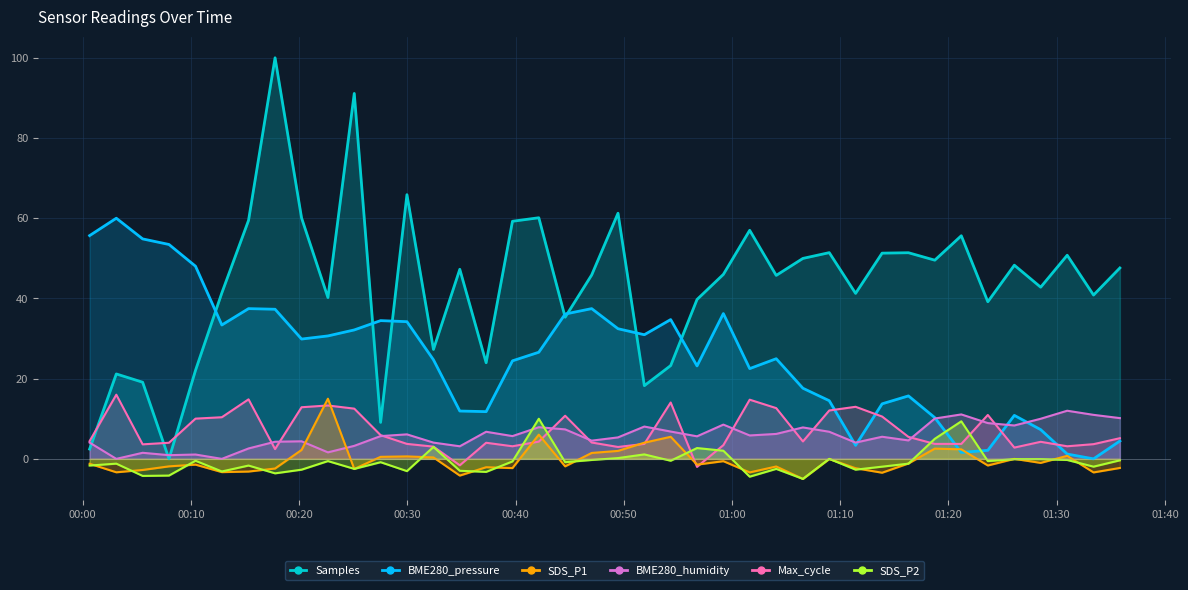

Reading left to right, transcribe all the data shown in this chart.

BME280_pressure: 55.7	60.0	54.8	53.5	48.0	33.4	37.5	37.3	29.9	30.7	32.1	34.5	34.2	24.7	11.9	11.8	24.4	26.6	36.1	37.5	32.4	31.0	34.7	23.2	36.2	22.5	25.0	17.6	14.5	3.4	13.7	15.7	10.3	1.6	2.1	10.8	7.3	1.2	0.0	4.5
Samples: 2.4	21.2	19.1	0.0	22.1	41.4	59.5	100.0	60.1	40.2	91.1	9.1	65.9	27.3	47.3	24.0	59.2	60.1	35.3	45.8	61.2	18.3	23.3	39.7	46.0	57.0	45.7	50.0	51.4	41.3	51.3	51.4	49.5	55.6	39.2	48.3	42.8	50.8	40.8	47.6
SDS_P1: -1.2	-3.3	-2.8	-1.9	-1.4	-3.3	-3.2	-2.4	2.2	15.0	-2.5	0.5	0.6	0.4	-4.2	-2.1	-2.3	6.0	-1.9	1.5	2.0	4.0	5.5	-1.4	-0.6	-3.4	-1.9	-5.0	-0.0	-2.3	-3.5	-1.1	2.6	2.4	-1.7	-0.0	-1.0	0.8	-3.4	-2.3
BME280_humidity: 4.1	0.0	1.5	0.9	1.1	0.0	2.6	4.3	4.4	1.6	3.2	5.7	6.1	4.1	3.1	6.8	5.7	7.9	7.4	4.5	5.4	8.1	6.8	5.6	8.5	5.8	6.2	7.8	6.8	4.1	5.5	4.6	10.1	11.1	8.9	8.3	10.0	12.0	11.0	10.2
Max_cycle: 4.4	16.0	3.6	4.0	10.0	10.4	14.8	2.4	12.9	13.3	12.5	5.9	3.7	3.1	-1.6	4.0	3.1	4.3	10.8	4.1	3.0	3.7	14.1	-2.0	3.4	14.8	12.7	4.3	12.1	13.0	10.6	5.5	3.7	3.7	10.9	2.8	4.3	3.1	3.7	5.2
SDS_P2: -1.7	-1.2	-4.2	-4.2	-0.5	-3.1	-1.7	-3.6	-2.7	-0.6	-2.5	-0.8	-3.1	3.0	-3.0	-3.2	-0.6	10.0	-0.8	-0.3	0.2	1.1	-0.5	2.7	2.0	-4.4	-2.5	-5.0	0.0	-2.7	-1.9	-1.2	5.0	9.4	-0.6	-0.1	-0.1	-0.3	-1.9	-0.4